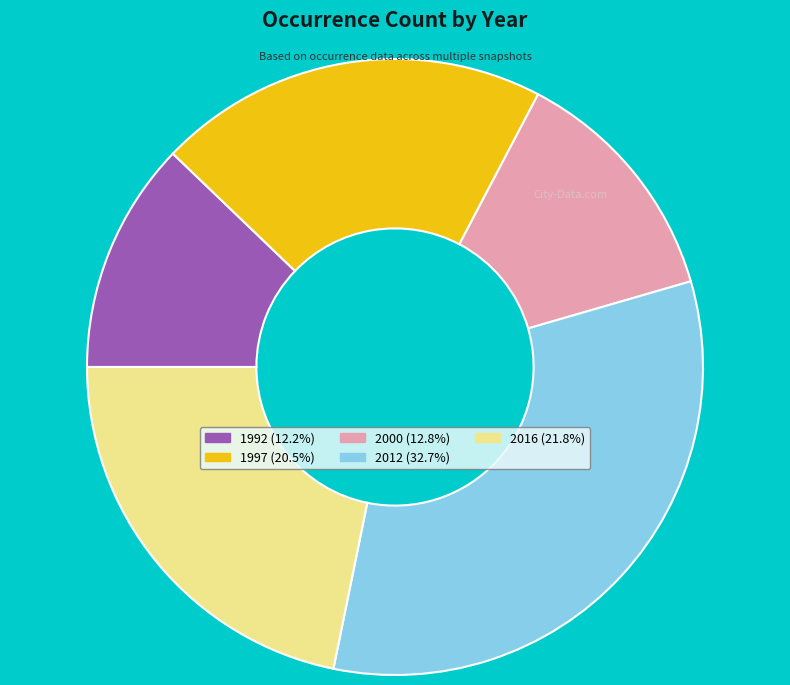

The 2016 slice represents 22% of the pie. True or false?

True